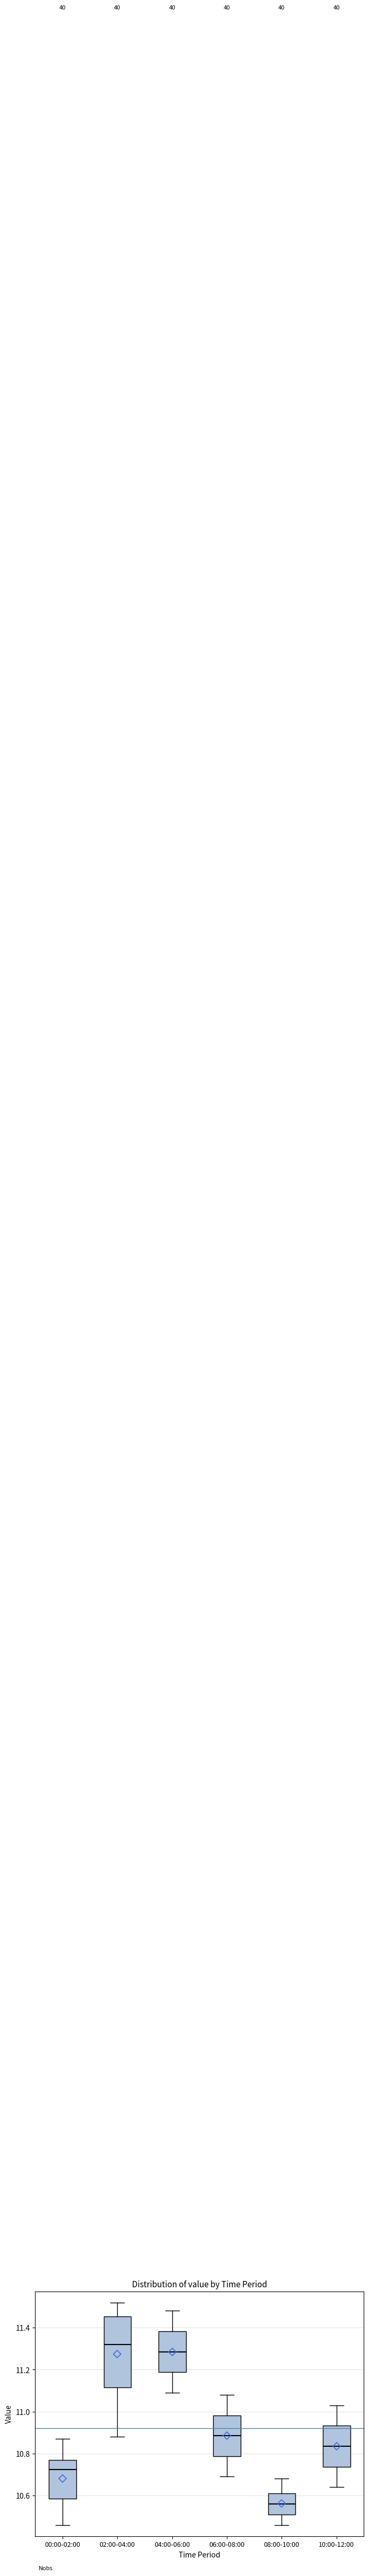

Which box has the highest median line?

02:00-04:00